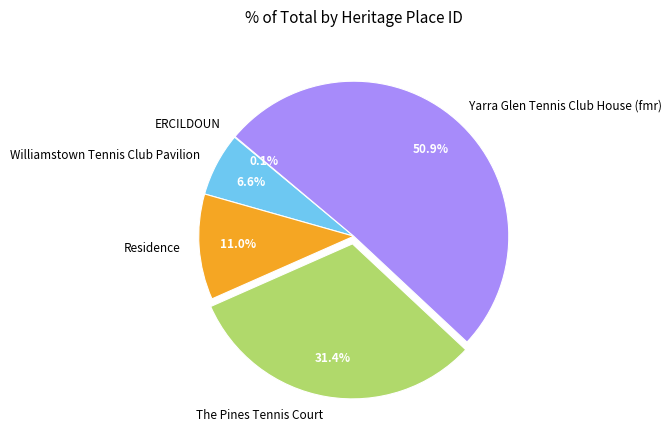

What percentage is the Williamstown Tennis Club Pavilion slice, to the nearest percent?

7%